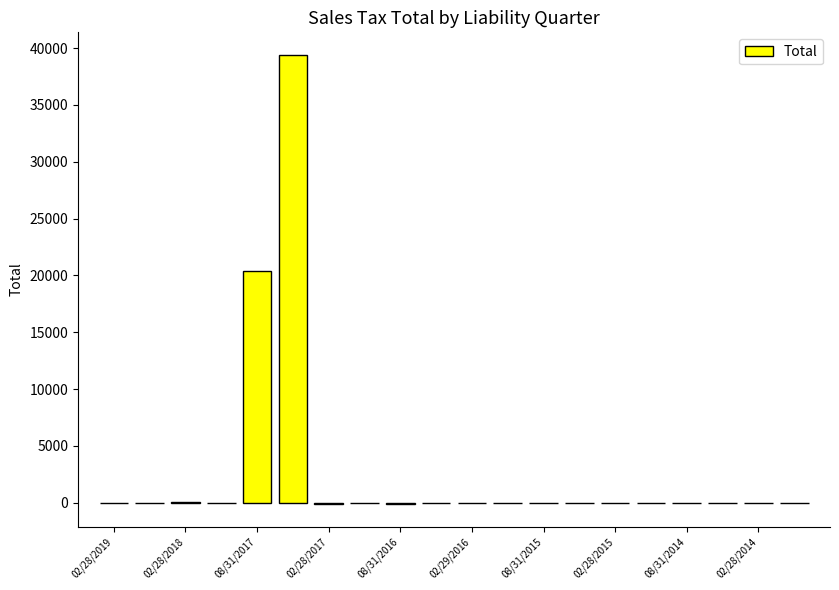

What is the greatest value displayed?

39416.5